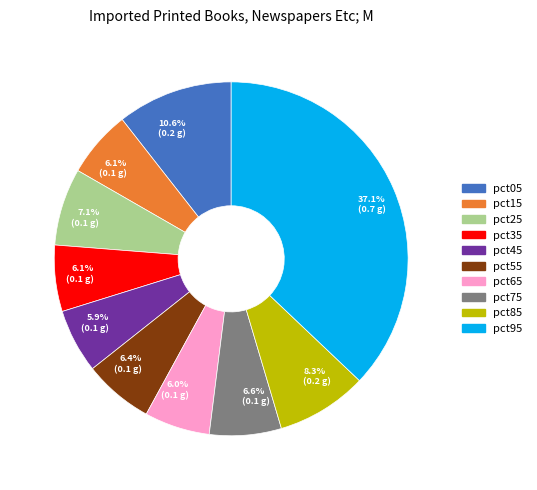

Which category has the biggest portion of the pie?

pct95